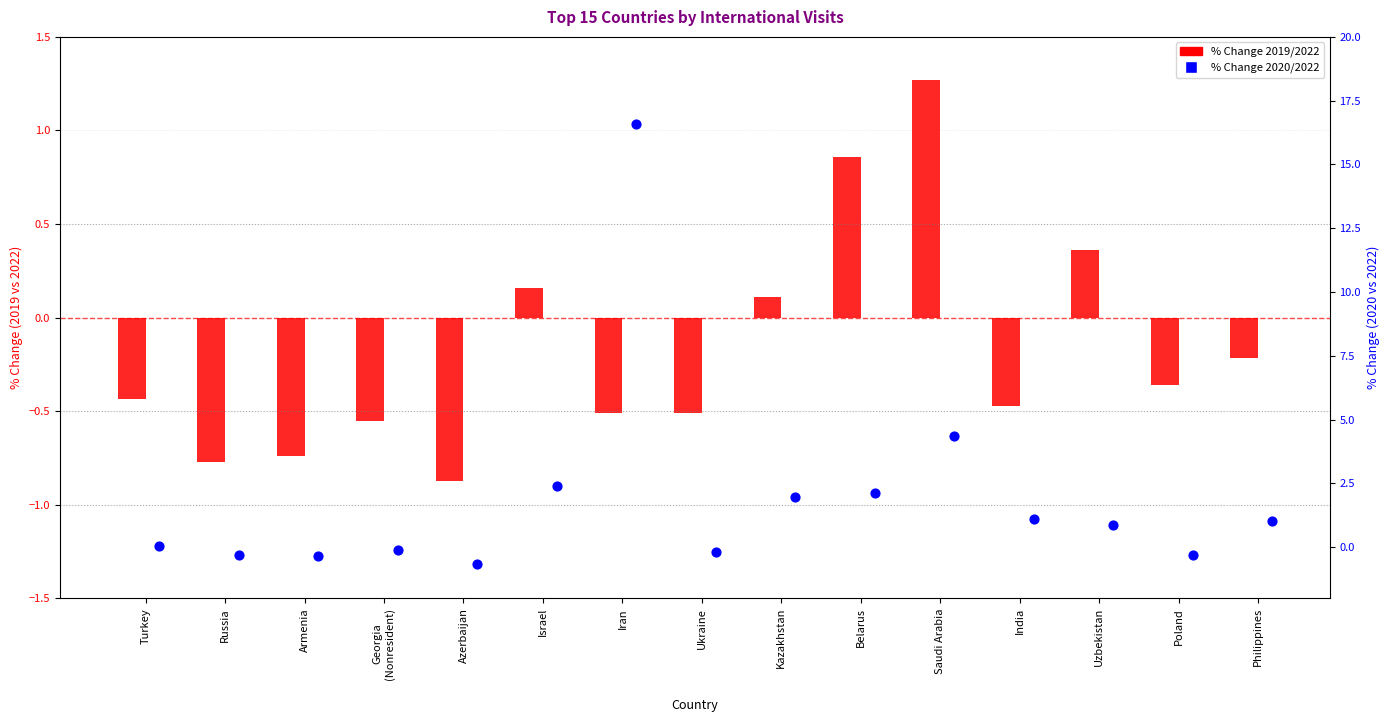

Which series has the largest total across all categories?

% Change 2020/2022